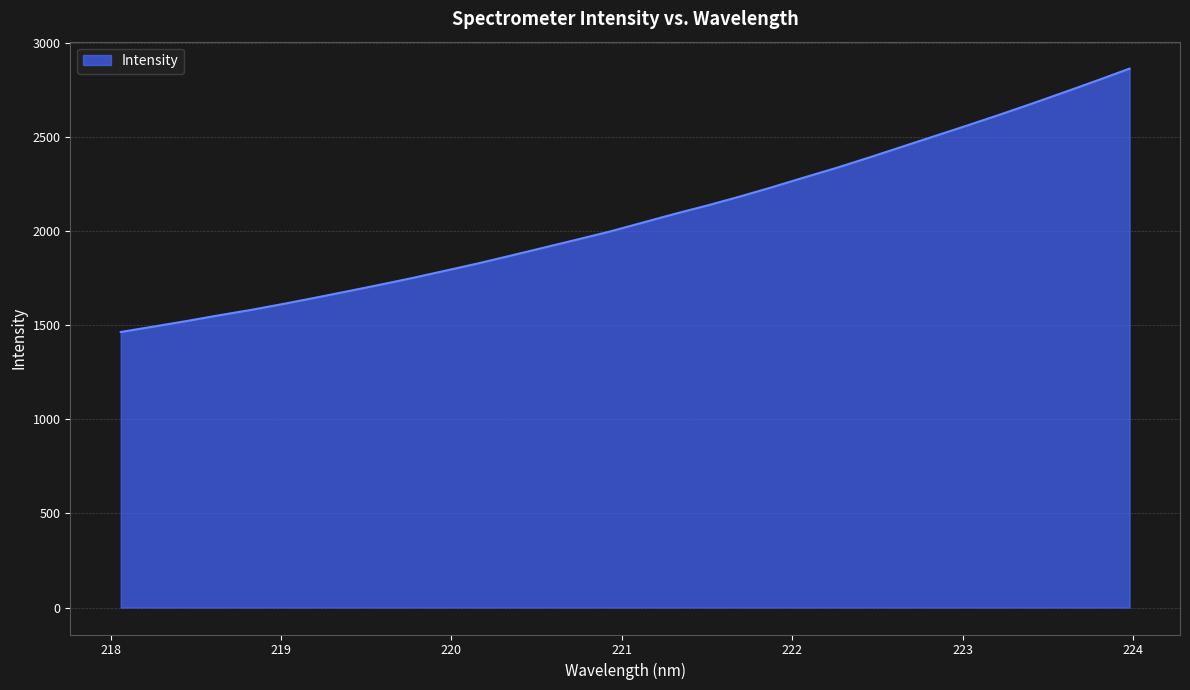

What is the maximum value shown in the chart?

2863.9